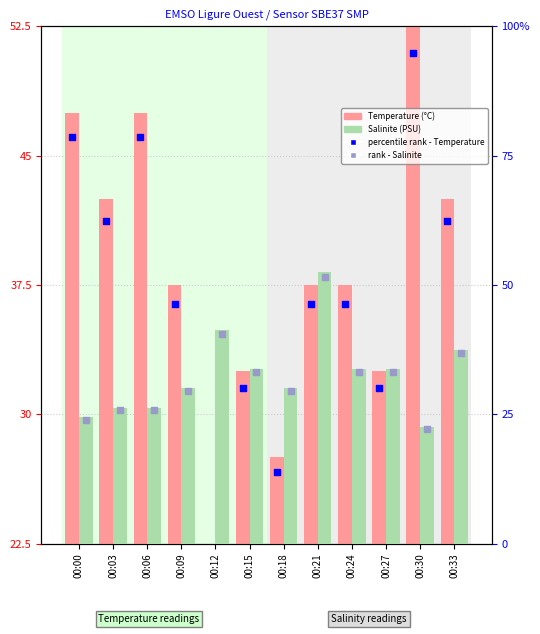

Which series has the largest Y range (max minus min)?

Temperature